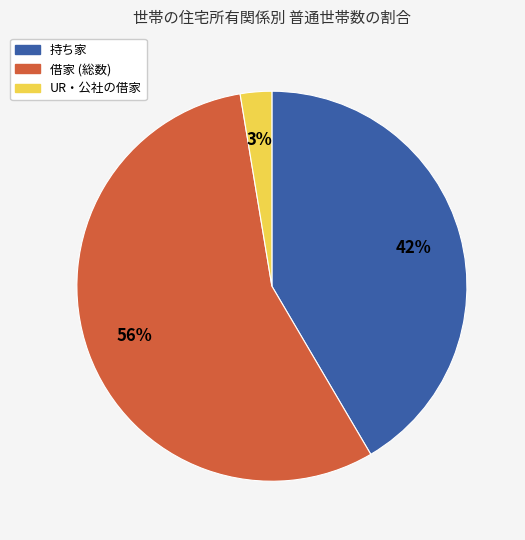

Does 持ち家 account for over 50% of the chart?

No